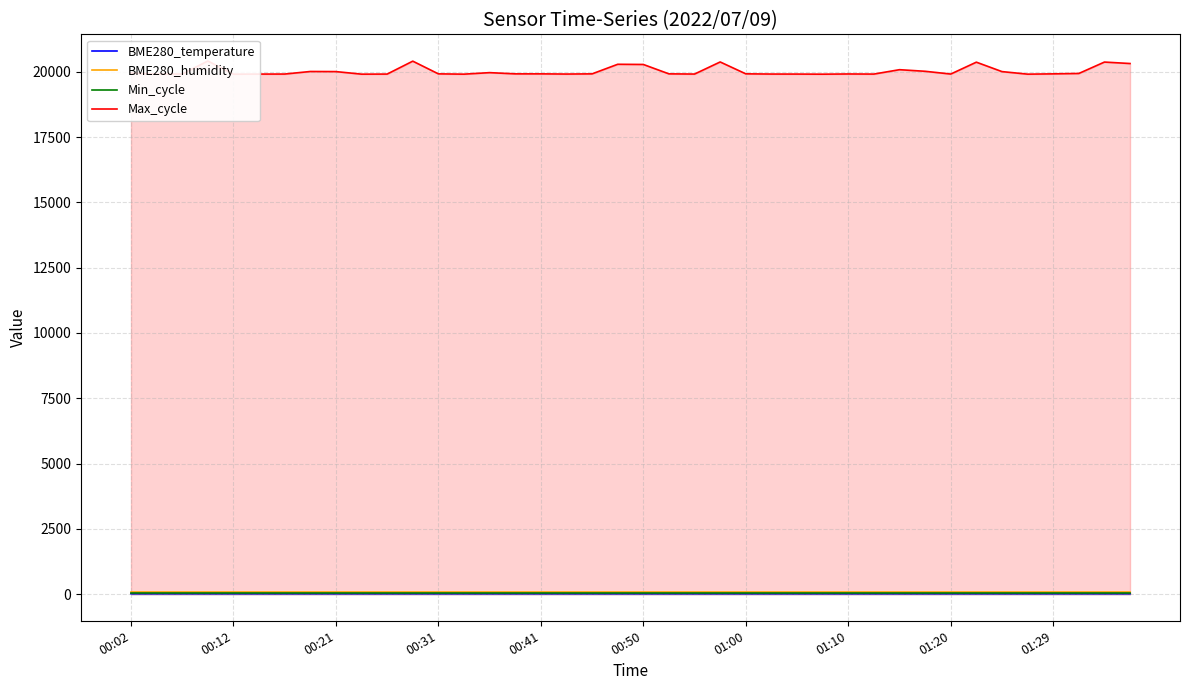

What are all the series names shown in the legend?

BME280_temperature, BME280_humidity, Min_cycle, Max_cycle